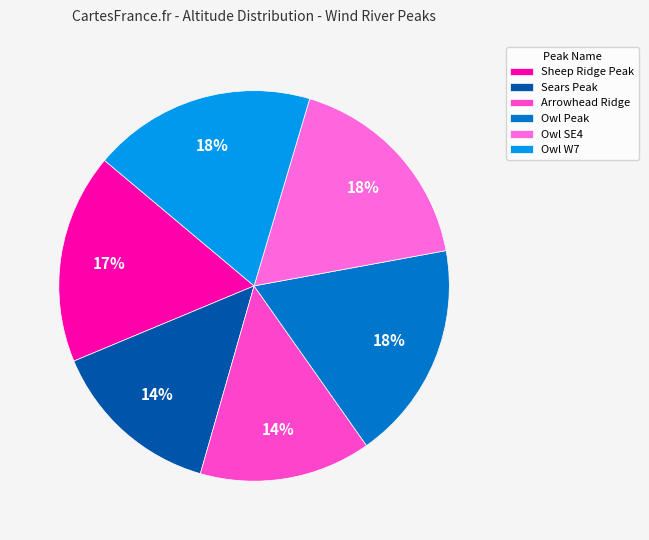

Count the number of slices in the pie.

6